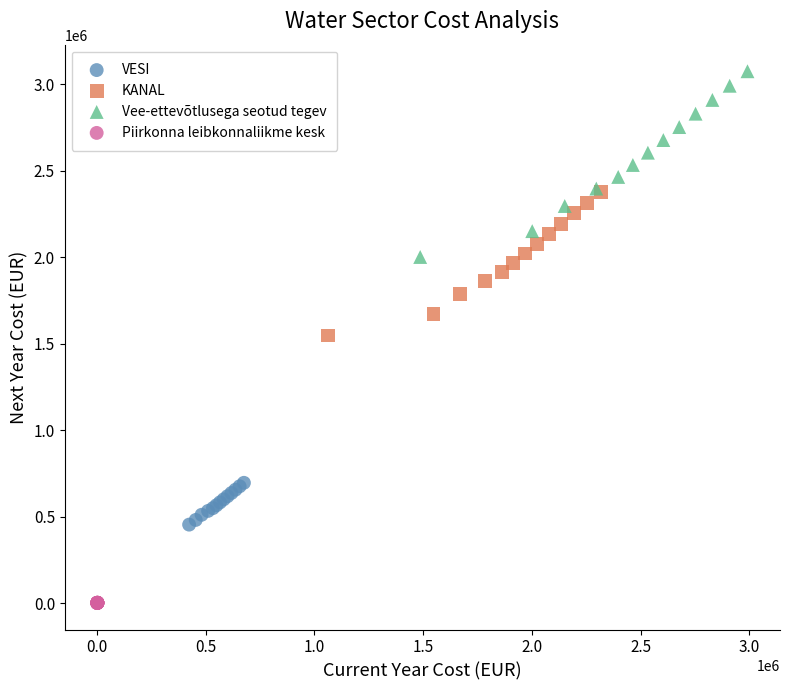

Which series reaches the maximum Y coordinate?

Vee-ettevõtlusega seotud tegev